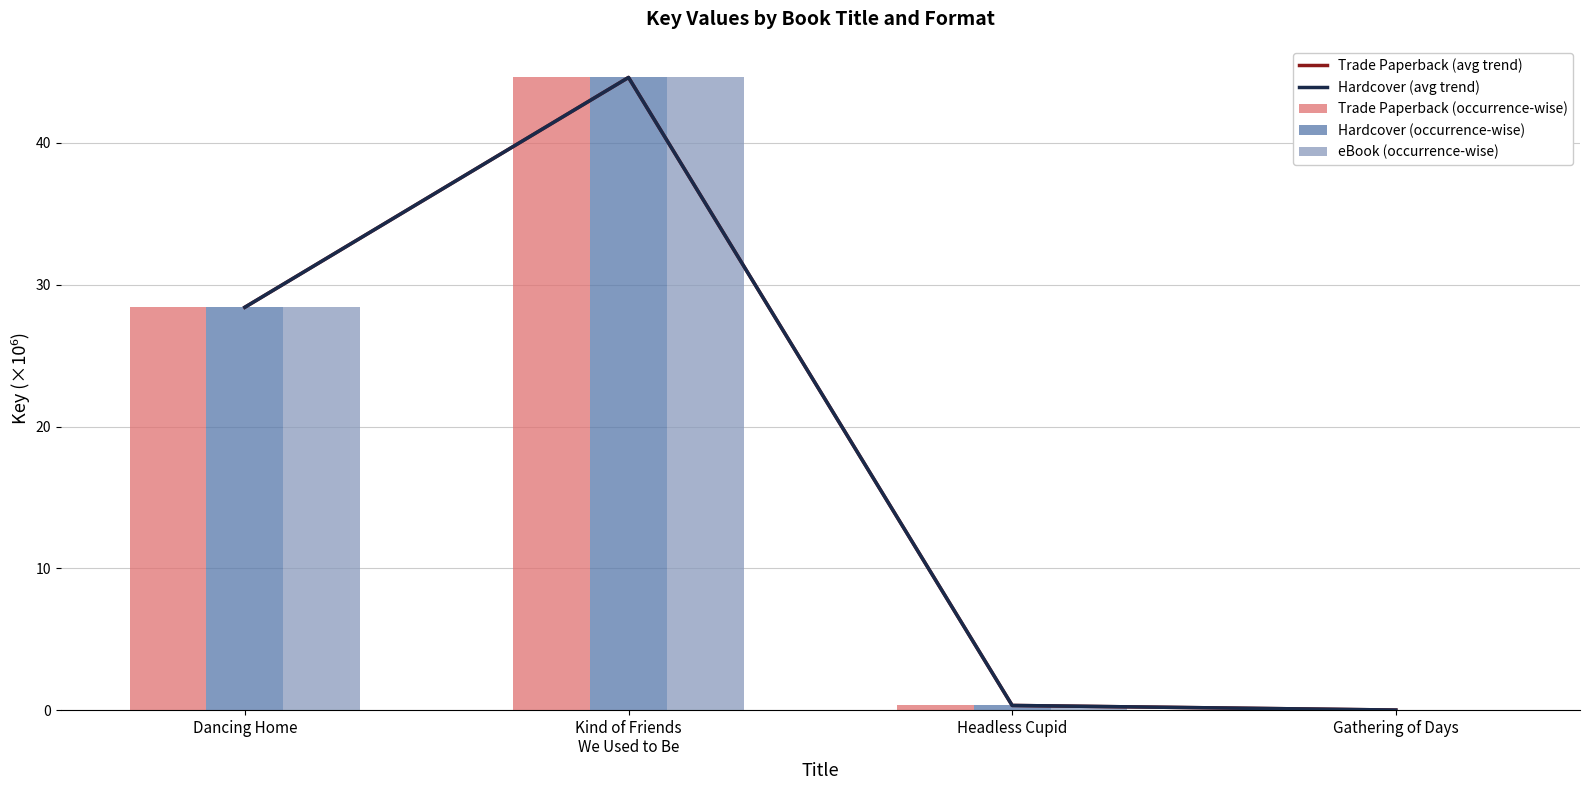

How many categories are shown in the chart?

4